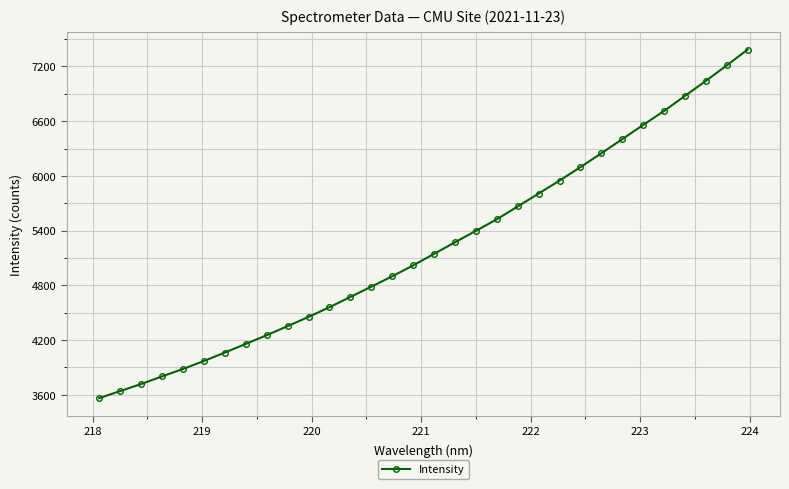

Is this an area chart (filled region under the line)?

No